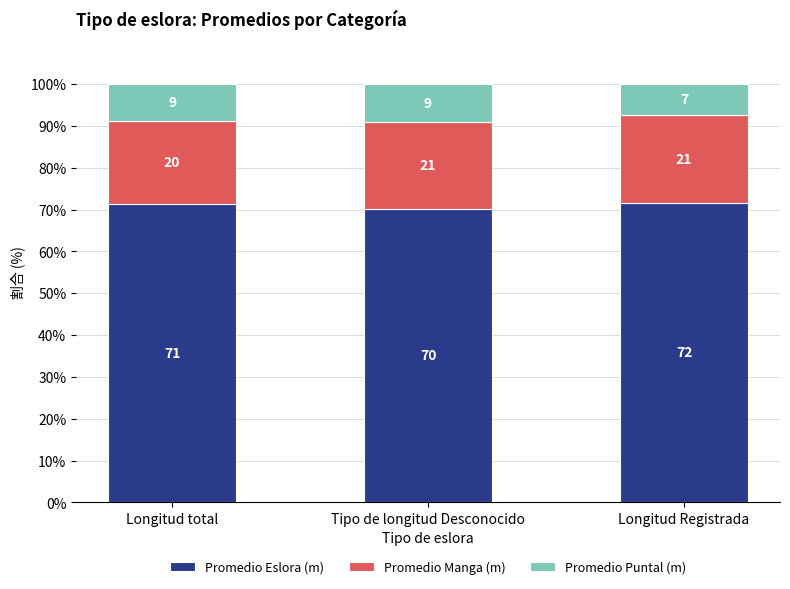

Does the chart contain stacked bars?

Yes